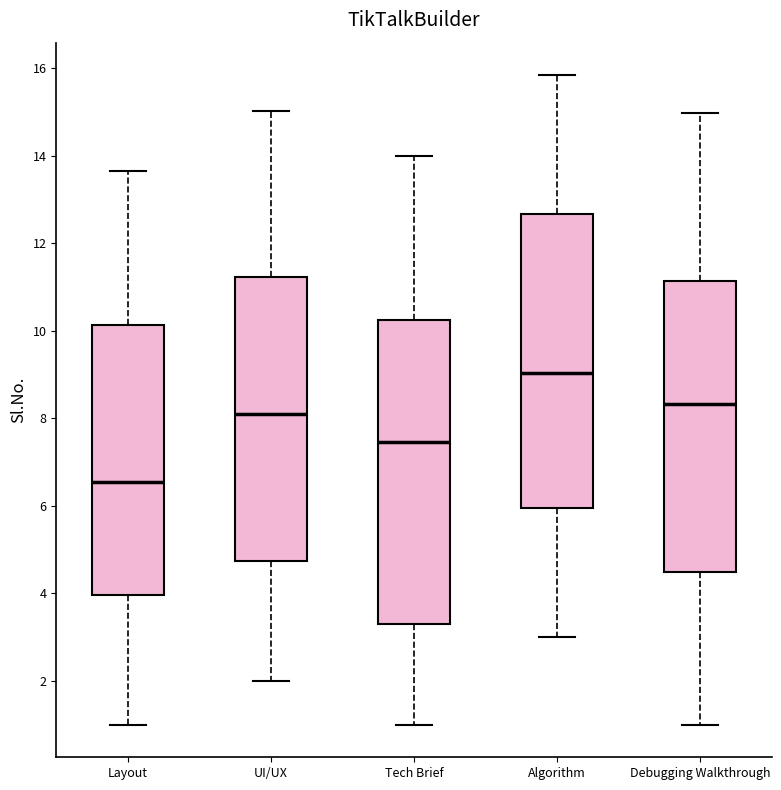

Reading left to right, read every box against the y-axis: the position of its median line, the range the box covers, and the ends of its whiskers. The values are not printed on the chart, so give them approximately, as read against the axis.

Layout: median 6.6, box 4.0 to 10.2, whiskers 1.0 to 13.6
UI/UX: median 8.2, box 4.8 to 11.2, whiskers 2.0 to 15.0
Tech Brief: median 7.4, box 3.4 to 10.2, whiskers 1.0 to 14.0
Algorithm: median 9.0, box 6.0 to 12.6, whiskers 3.0 to 15.8
Debugging Walkthrough: median 8.4, box 4.4 to 11.2, whiskers 1.0 to 15.0